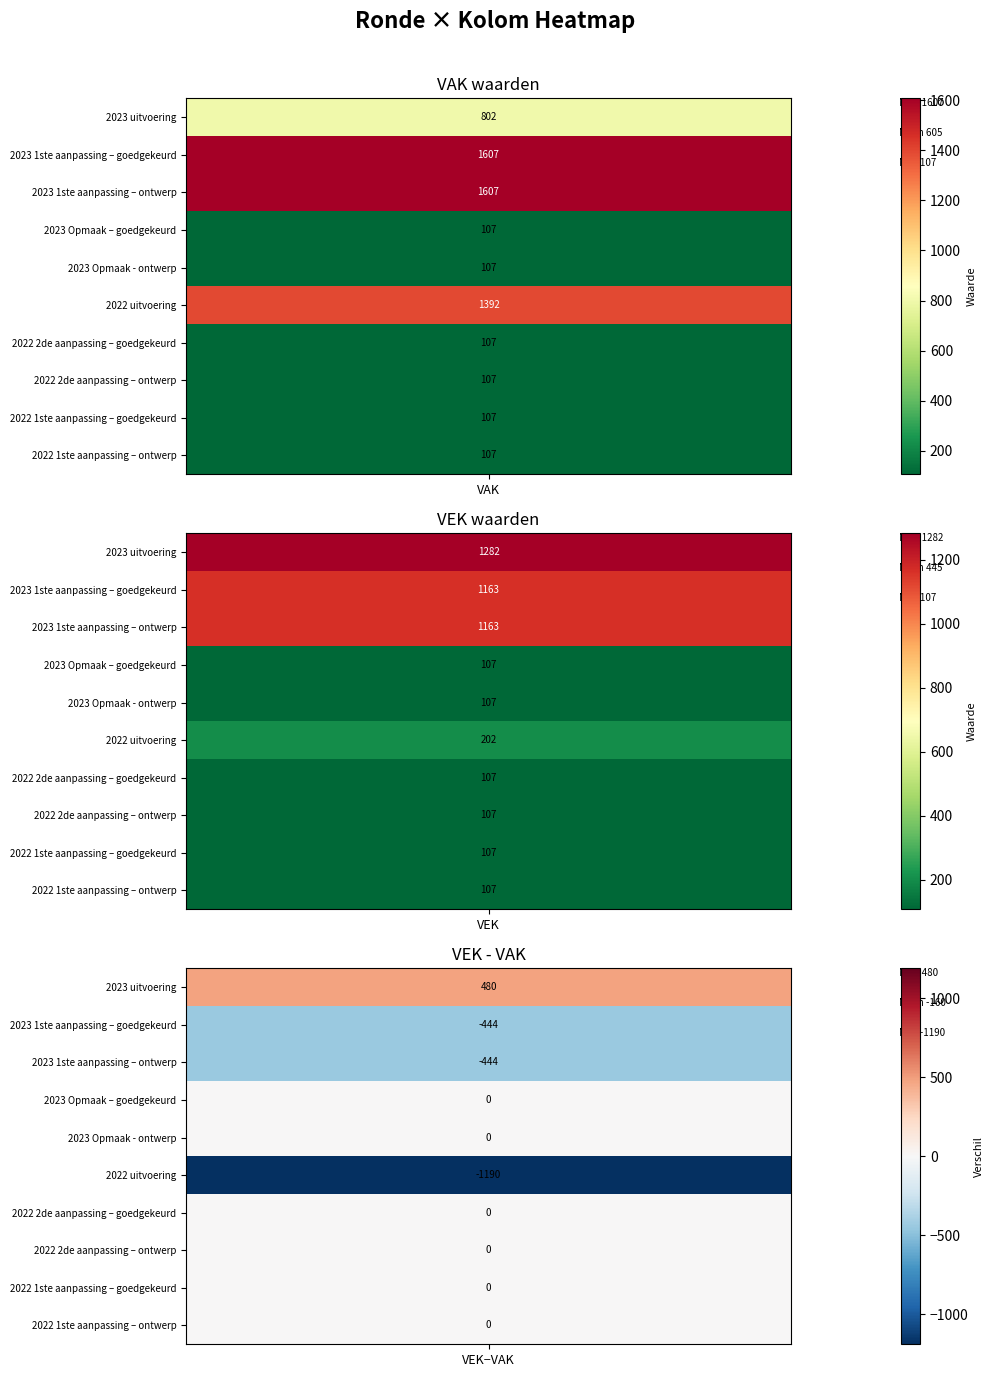

The 2022 2de aanpassing – ontwerp series shows -52 at 2. True or false?

False